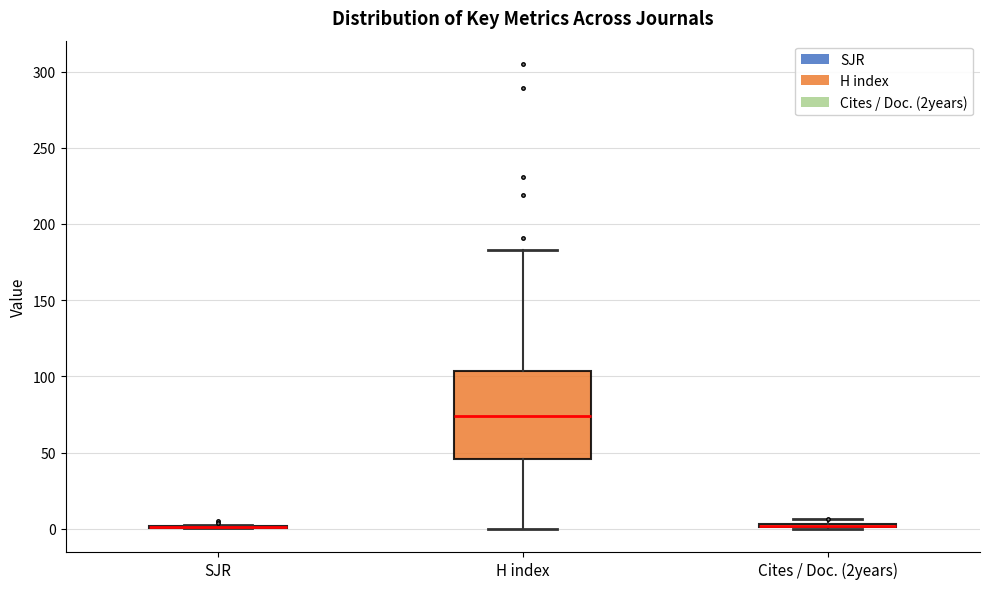

Where is the lower edge of the box for Cites / Doc. (2years) on the y-axis? The values are not printed on the chart, so give them approximately, as read against the axis.

0